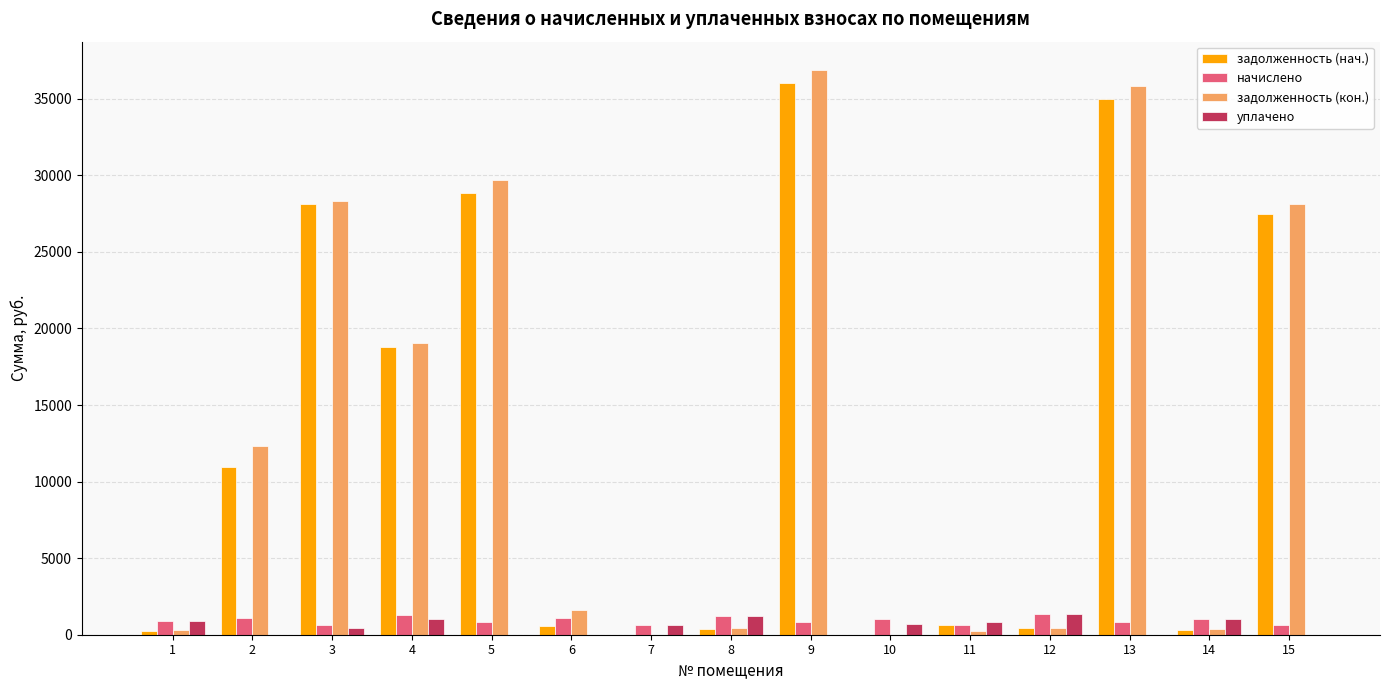

Is the value of задолженность (нач.) at 4 greater than the value of задолженность (кон.) at 10?

Yes